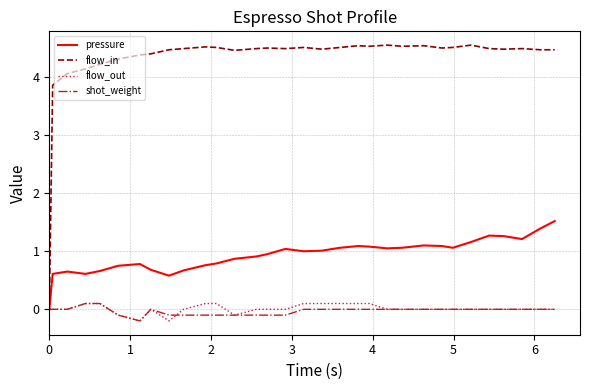

Which series has the widest spread of values?

flow_in